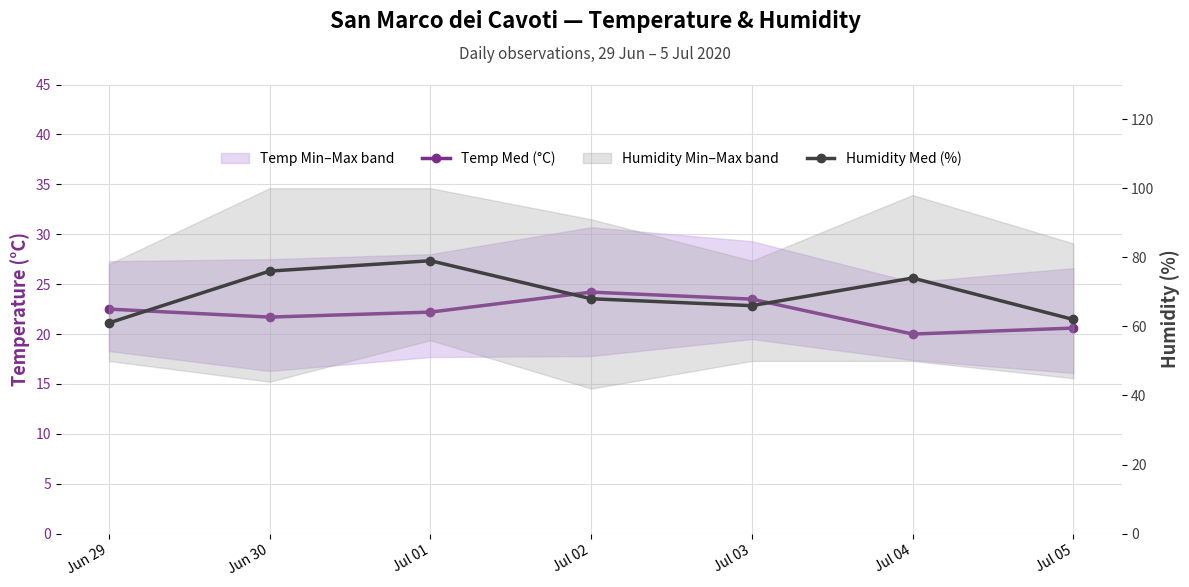

Rank the categories by Temp Med (°C) value from highest to lowest.

Jul 02, Jul 03, Jun 29, Jul 01, Jun 30, Jul 05, Jul 04